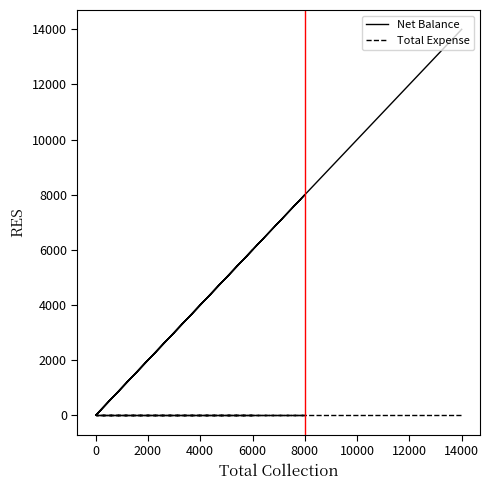

What is the label of the 3rd point from the left?

2000